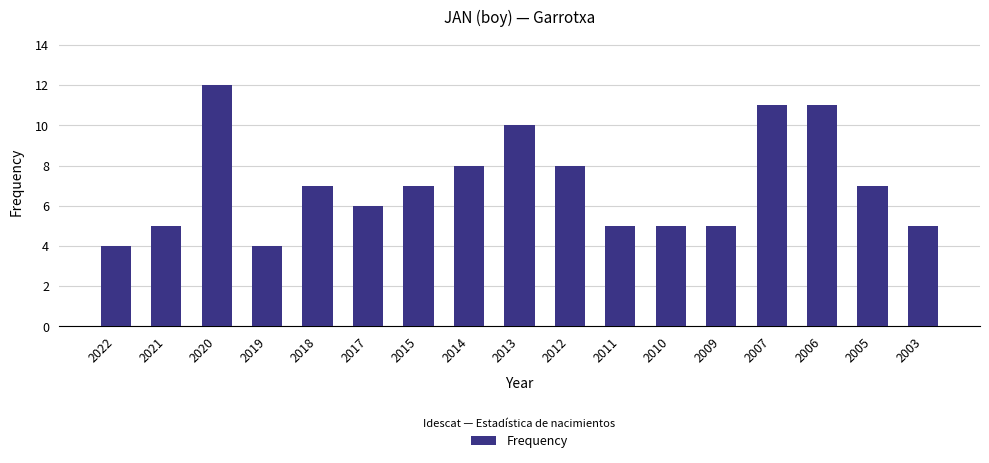

What is the value of the 6th bar from the left?

6